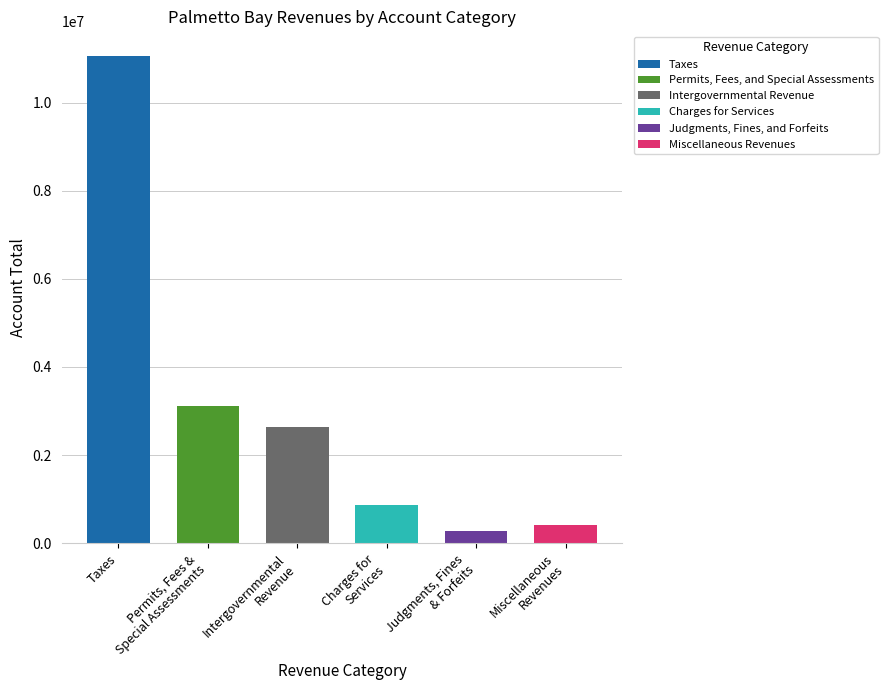

Is it true that the value at Miscellaneous Revenues is 102701?

False